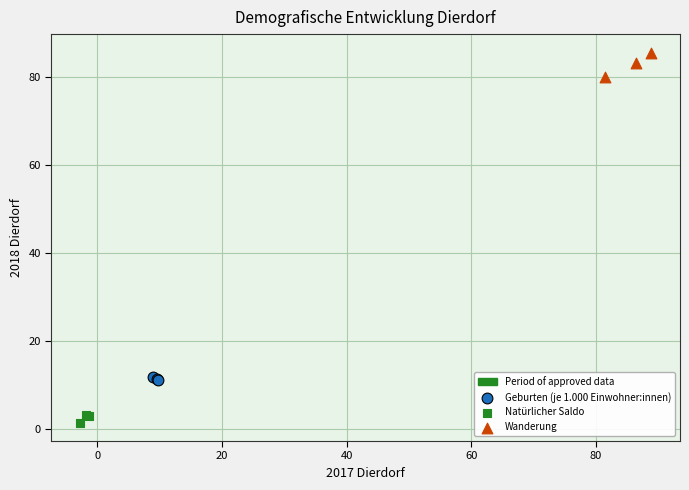

Which series has the largest Y range (max minus min)?

Wanderung